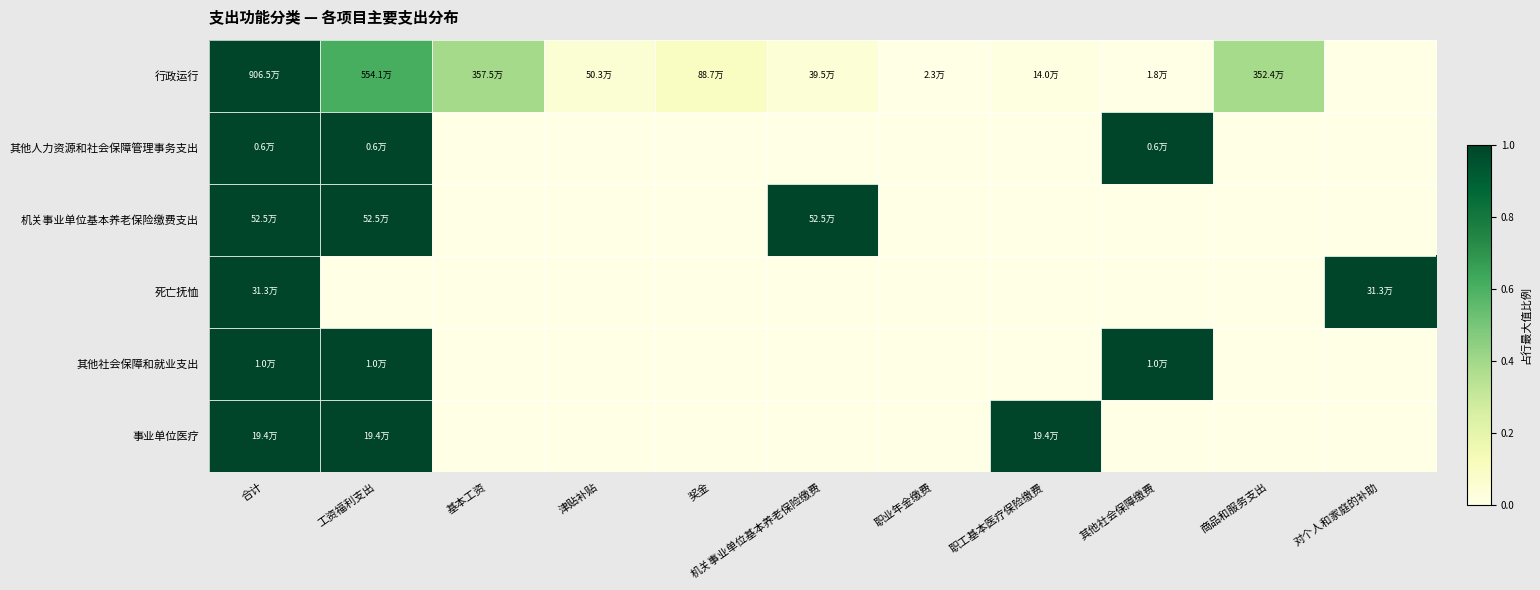

Which series has the widest spread of values?

行政运行